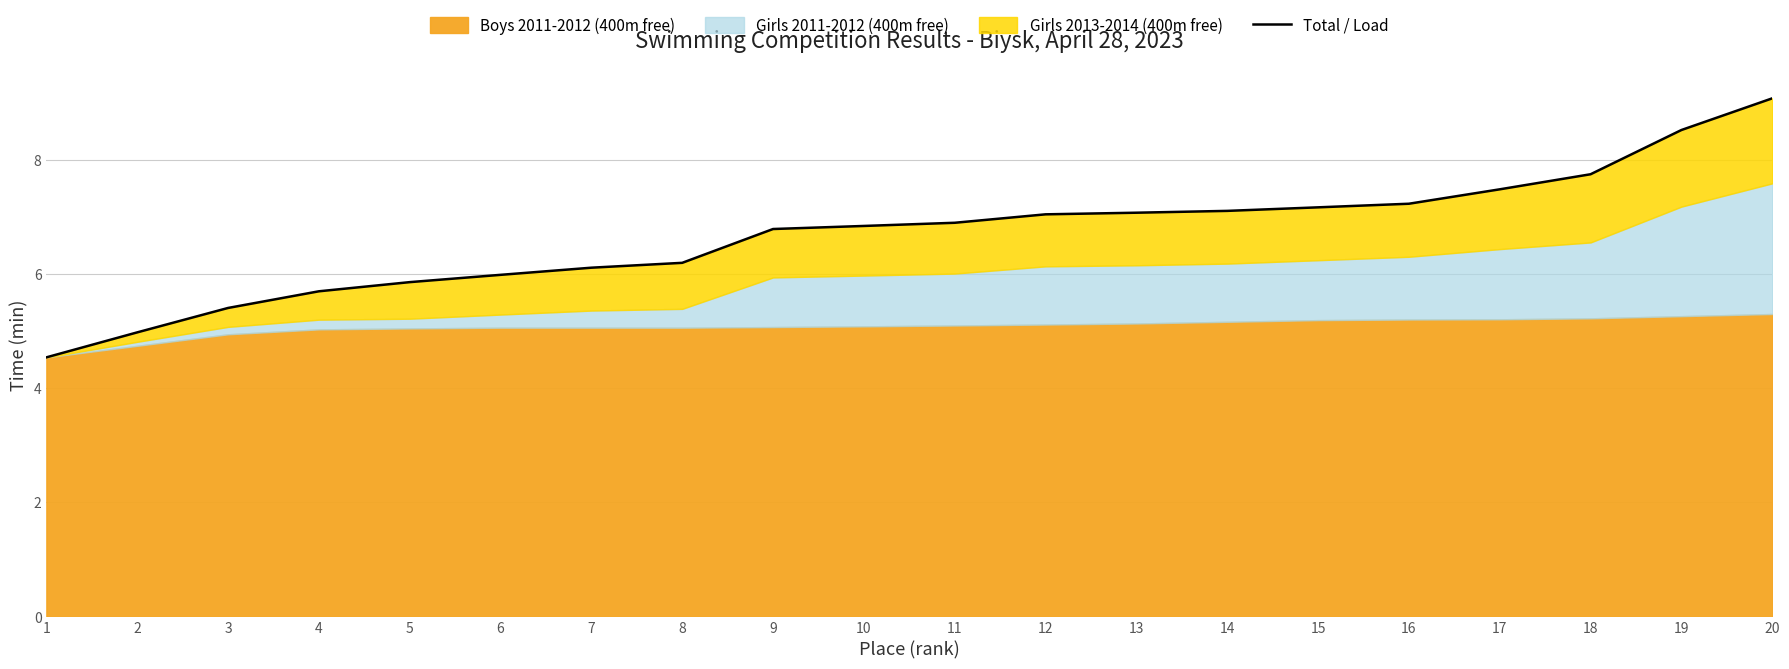

At which label is the value closest to 6?

6